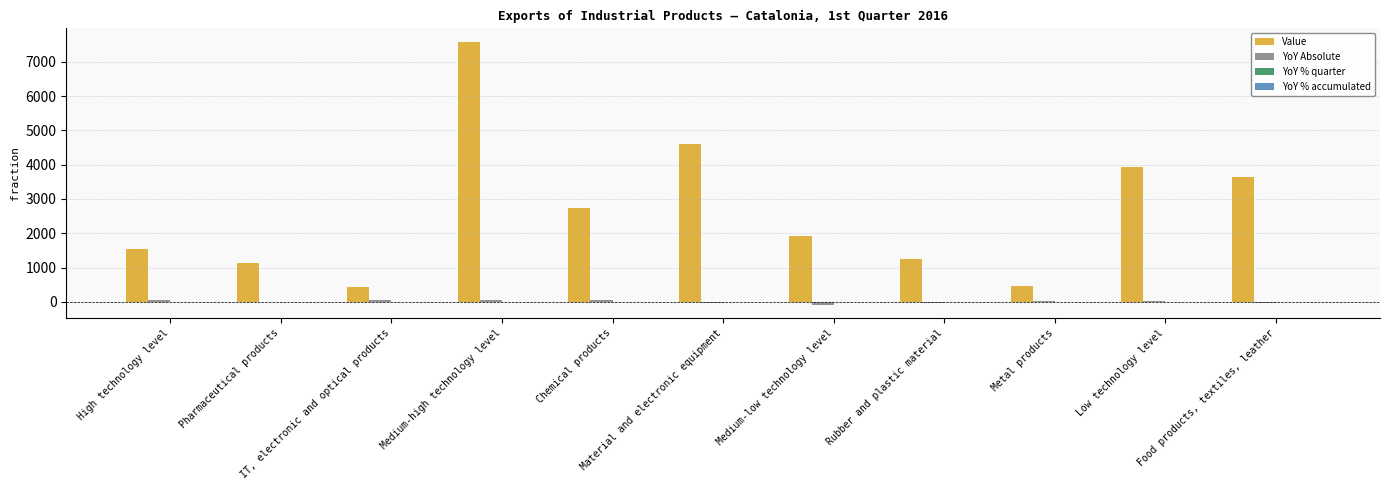

How many groups of bars are there?

11